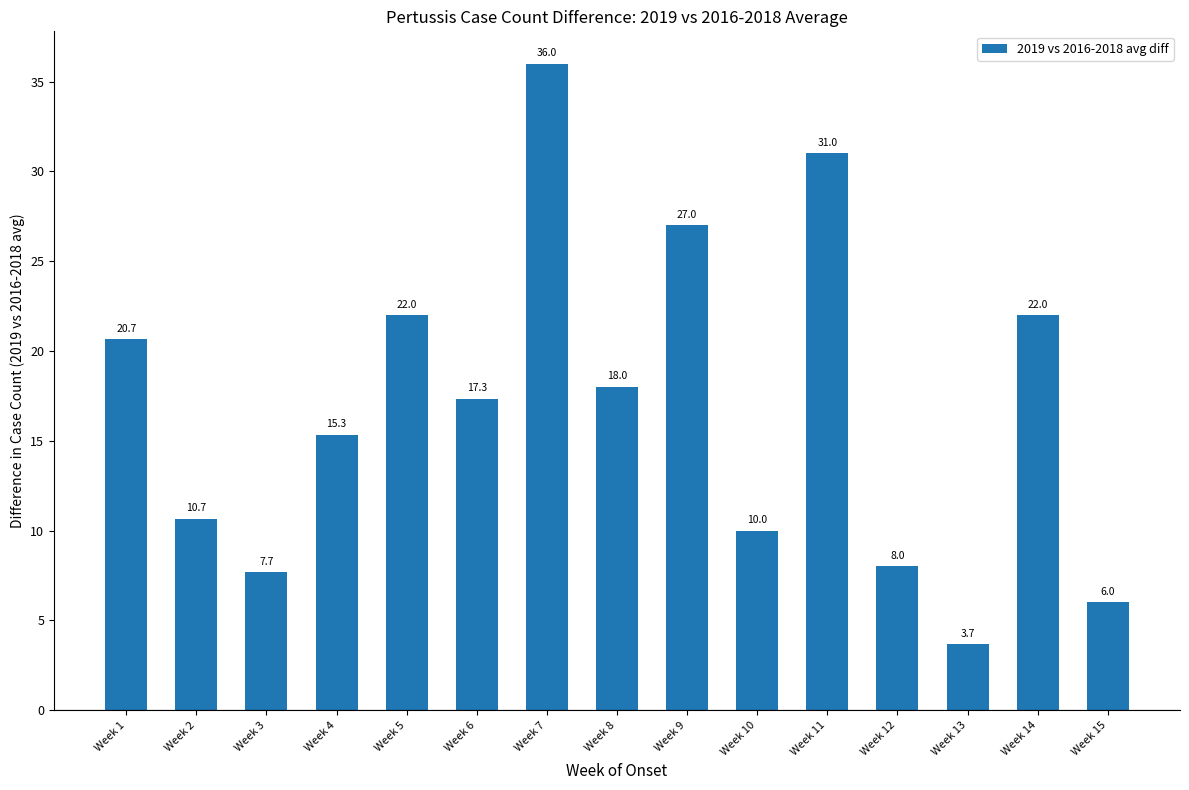

Reading left to right, transcribe all the data shown in this chart.

Week 1=20.7	Week 2=10.7	Week 3=7.7	Week 4=15.3	Week 5=22.0	Week 6=17.3	Week 7=36.0	Week 8=18.0	Week 9=27.0	Week 10=10.0	Week 11=31.0	Week 12=8.0	Week 13=3.7	Week 14=22.0	Week 15=6.0